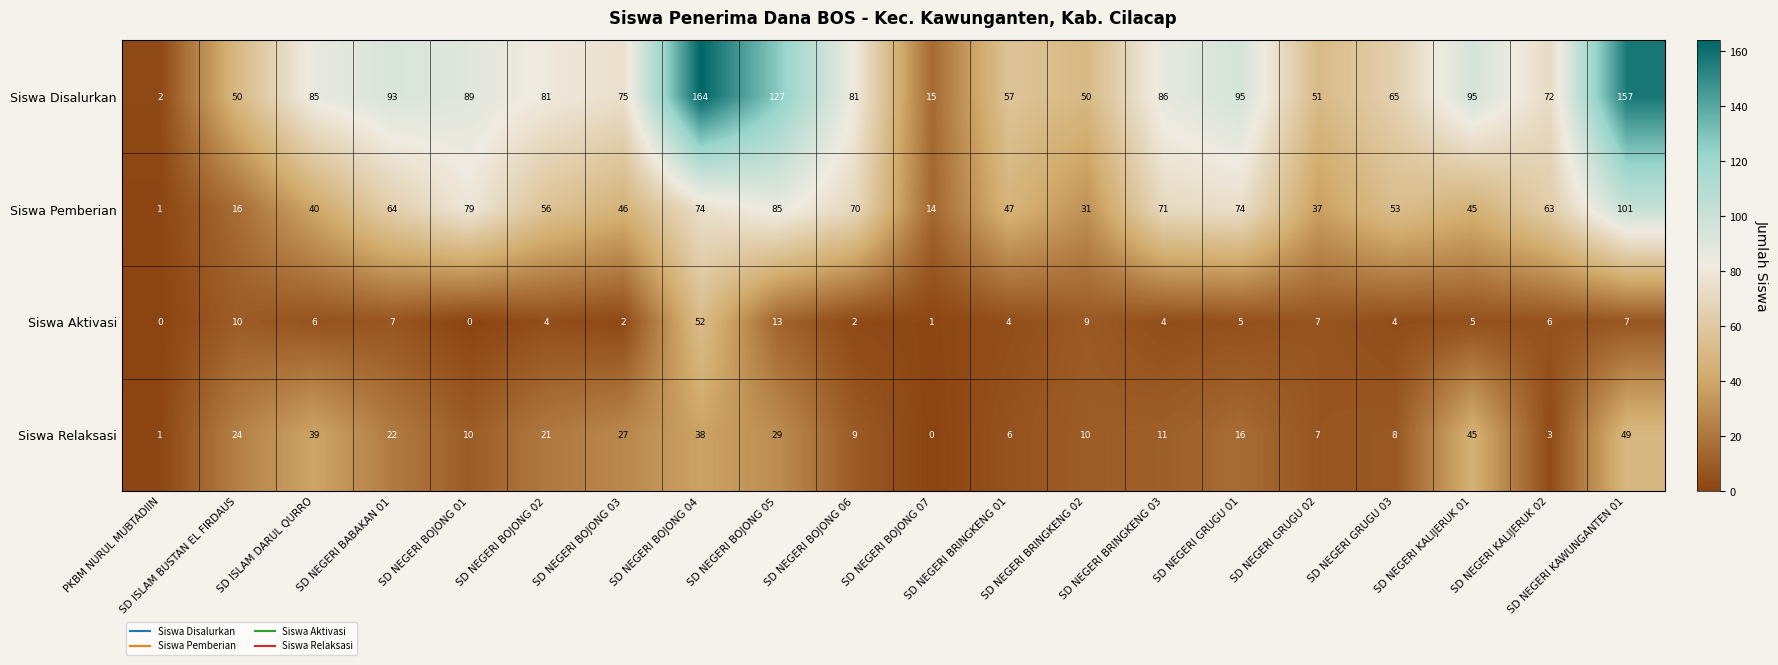

Which category has the highest value across all series?

SD NEGERI BOJONG 04